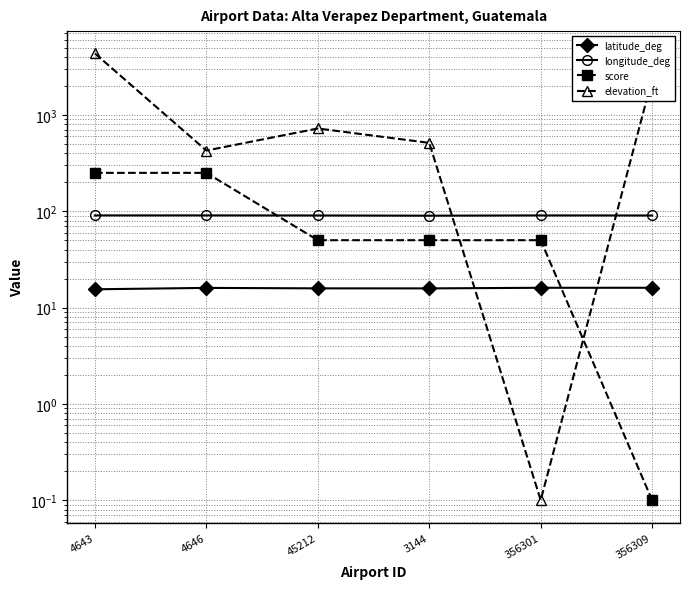

Reading right to left, transcribe all the data shown in this chart.

latitude_deg: 356309=16.0	356301=16.0	3144=15.8	45212=15.8	4646=16.0	4643=15.5
longitude_deg: 356309=90.2	356301=90.4	3144=89.9	45212=90.3	4646=90.4	4643=90.4
score: 356309=0.1	356301=50.0	3144=50.0	45212=50.0	4646=250.0	4643=250.0
elevation_ft: 356309=2359.0	356301=0.1	3144=512.0	45212=722.0	4646=426.0	4643=4339.0